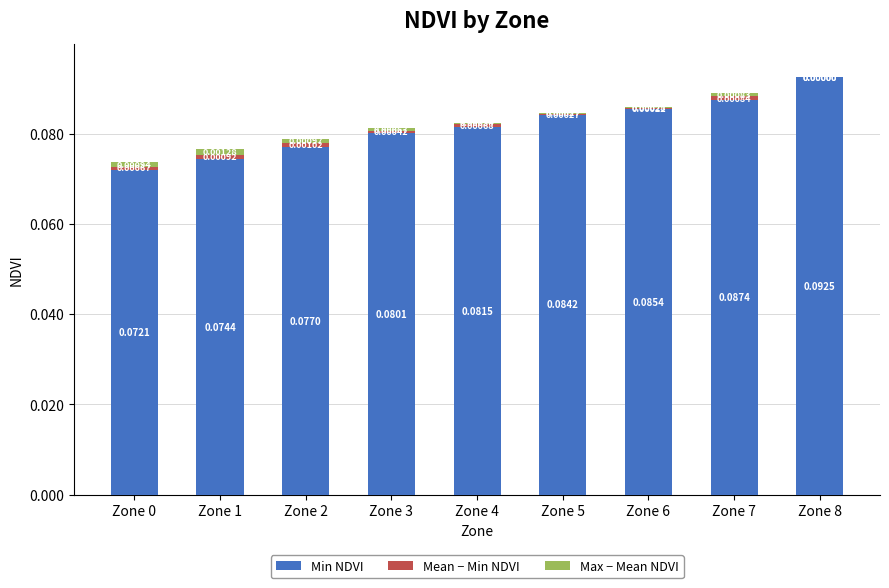

How many Min NDVI values are between 0 and 1?

9